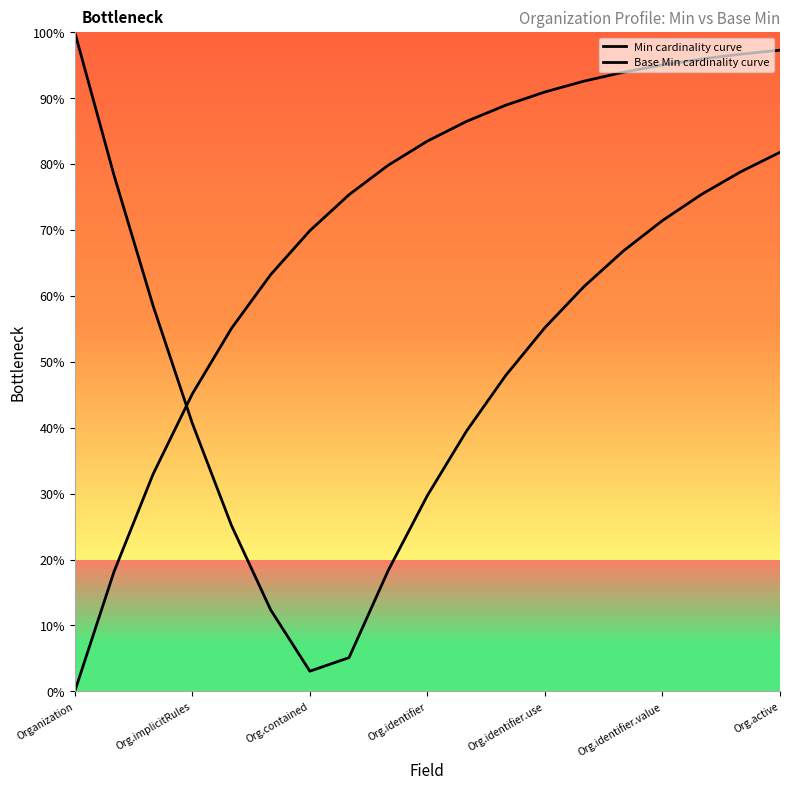

What are all the series names shown in the legend?

Min cardinality curve, Base Min cardinality curve